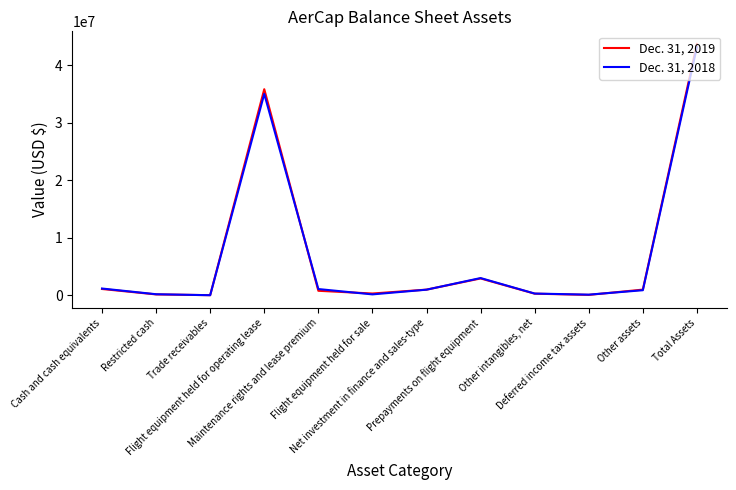

How many lines are shown in the chart?

2